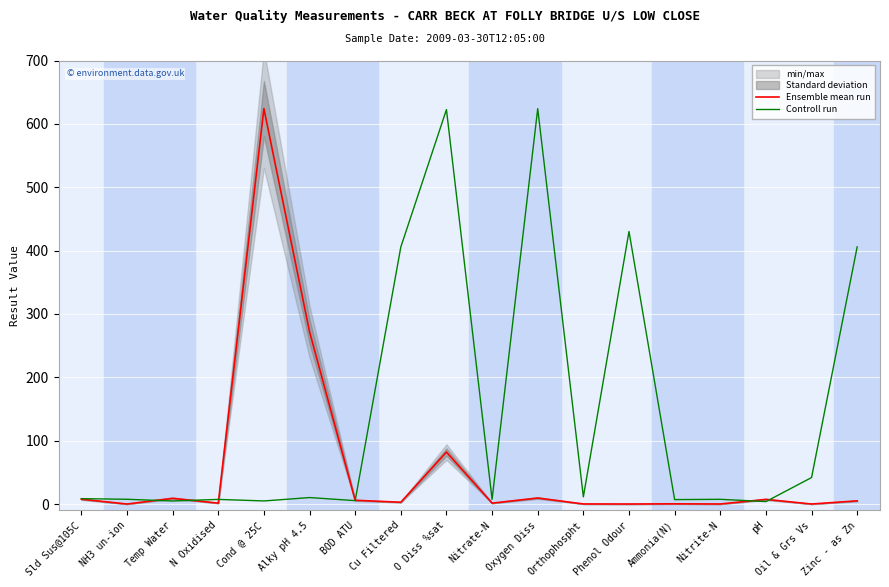

Where is the first local maximum for Controll run?

N Oxidised